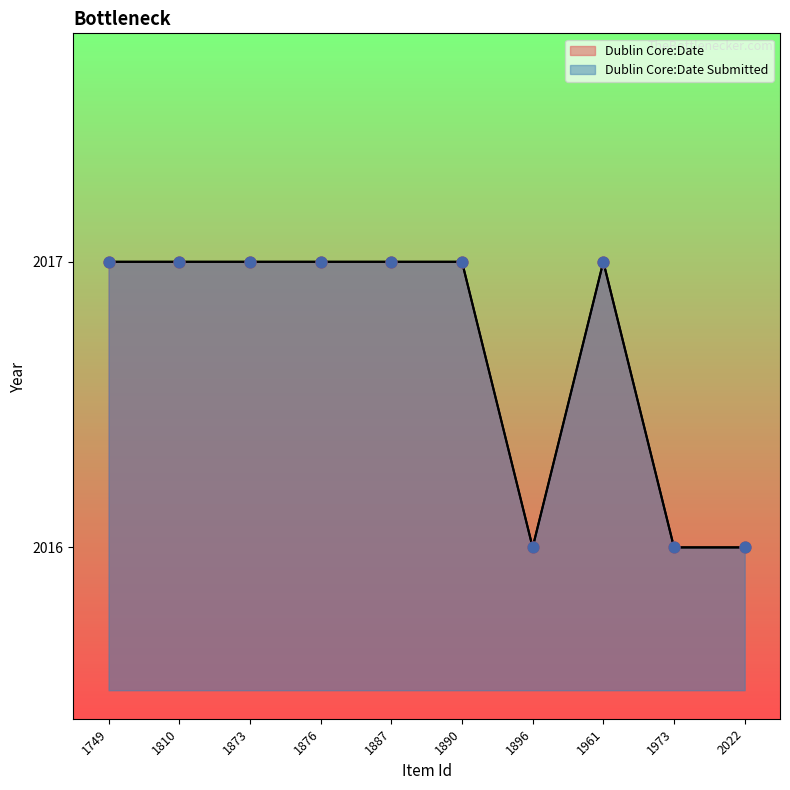

Is the value of Dublin Core:Date at 1749 greater than the value of Dublin Core:Date Submitted at 1873?

No